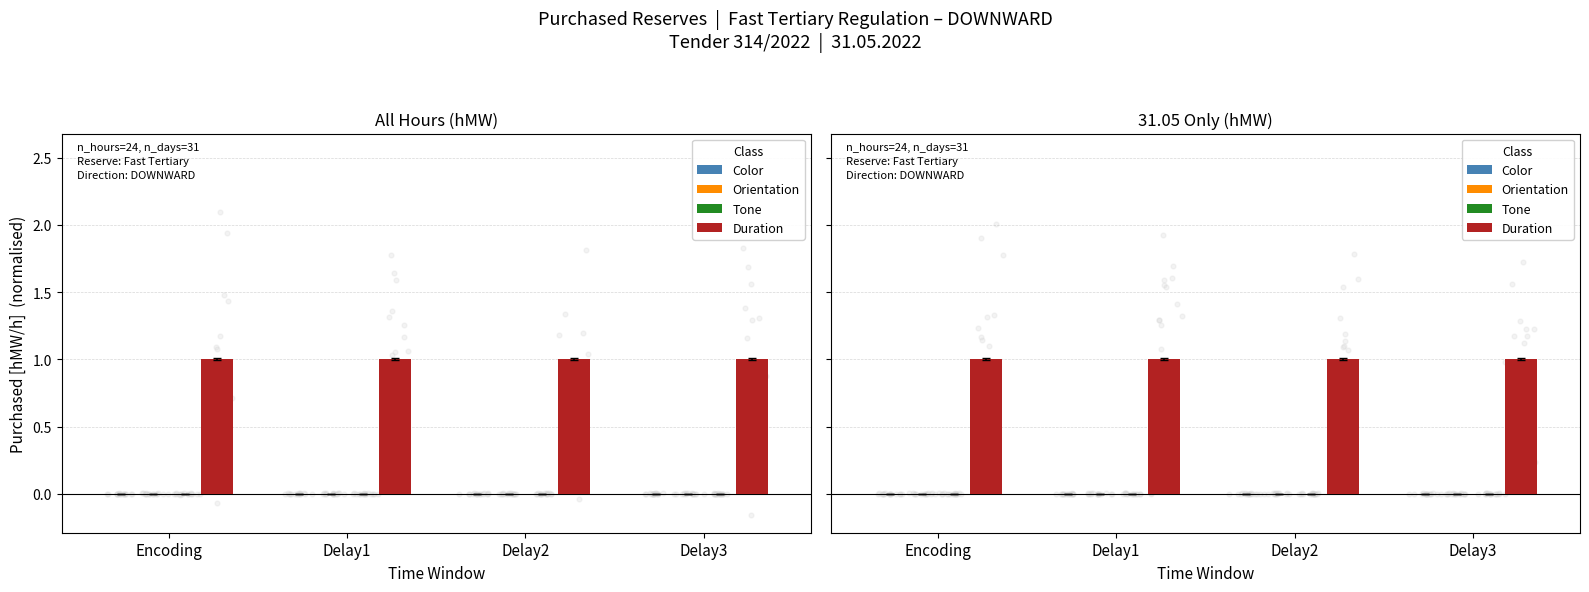

Which series has the largest total across all categories?

Duration